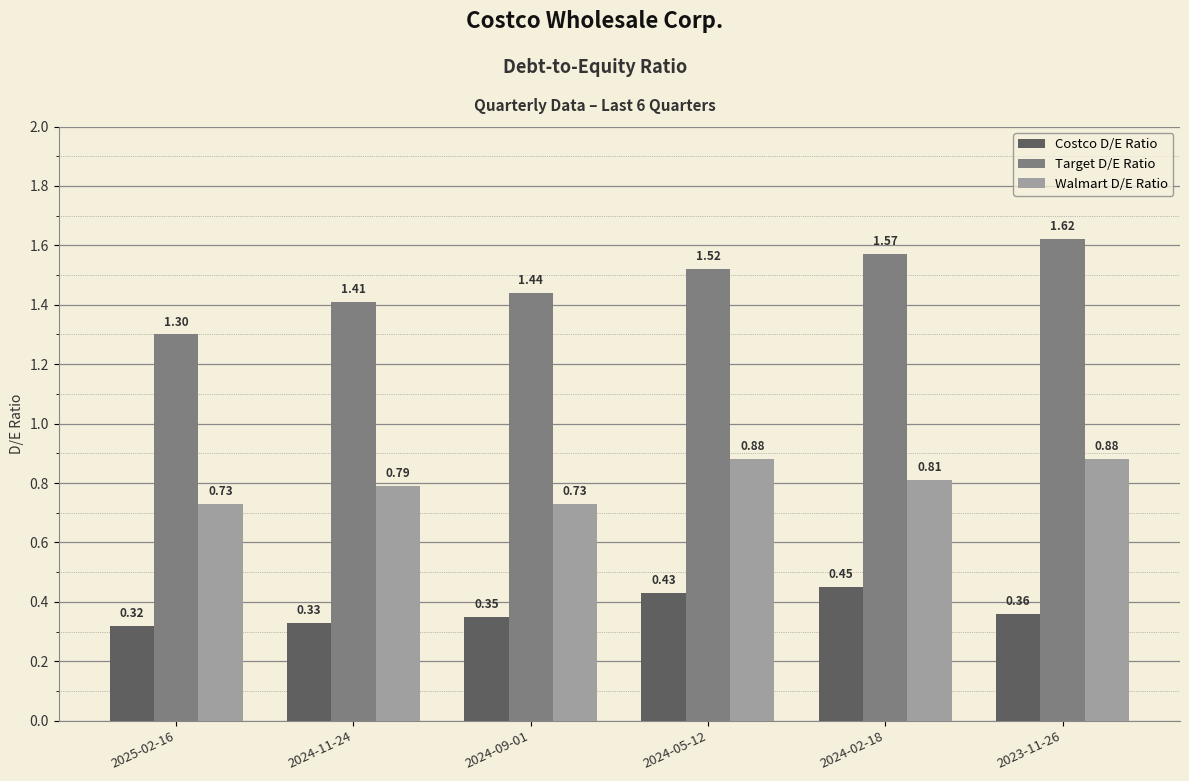

At how many categories does at least one series exceed 0?

6